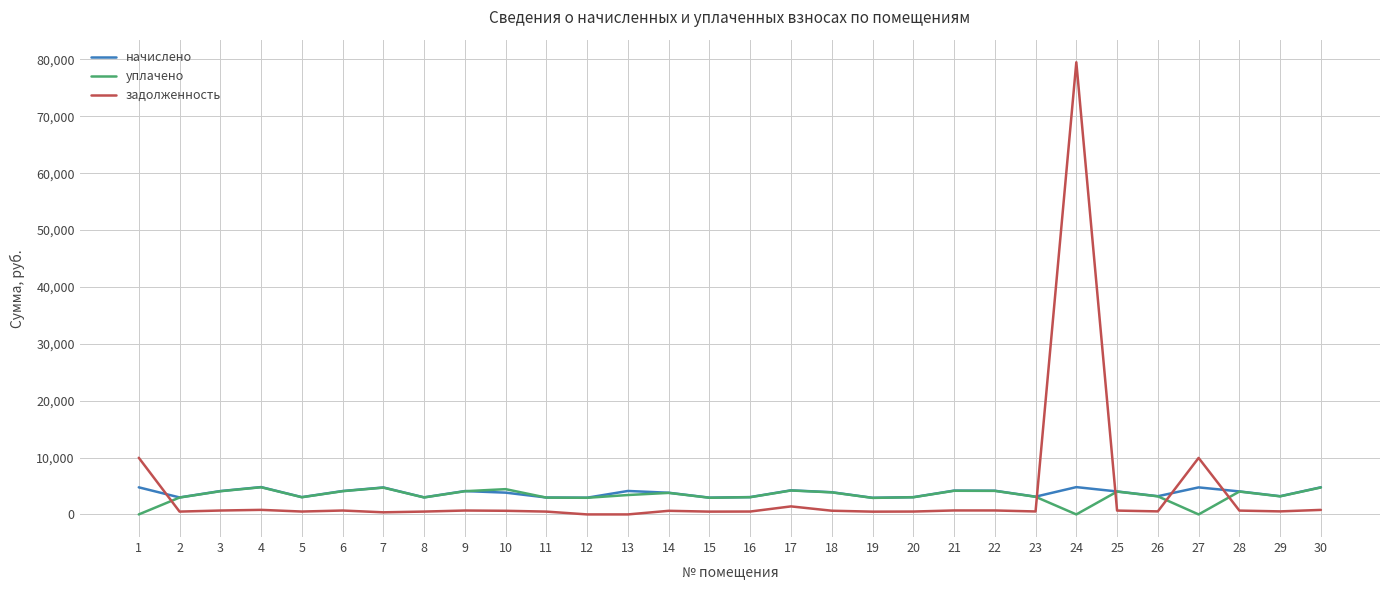

Which series has the widest spread of values?

задолженность